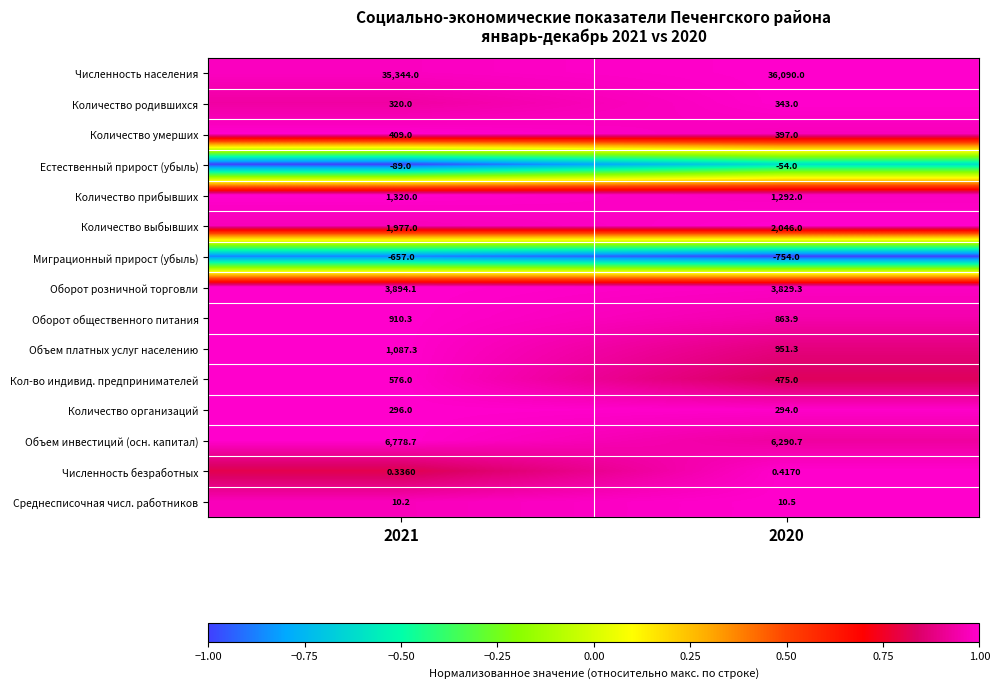

Between 2021 and 2020, which series saw the biggest shift?

Численность населения